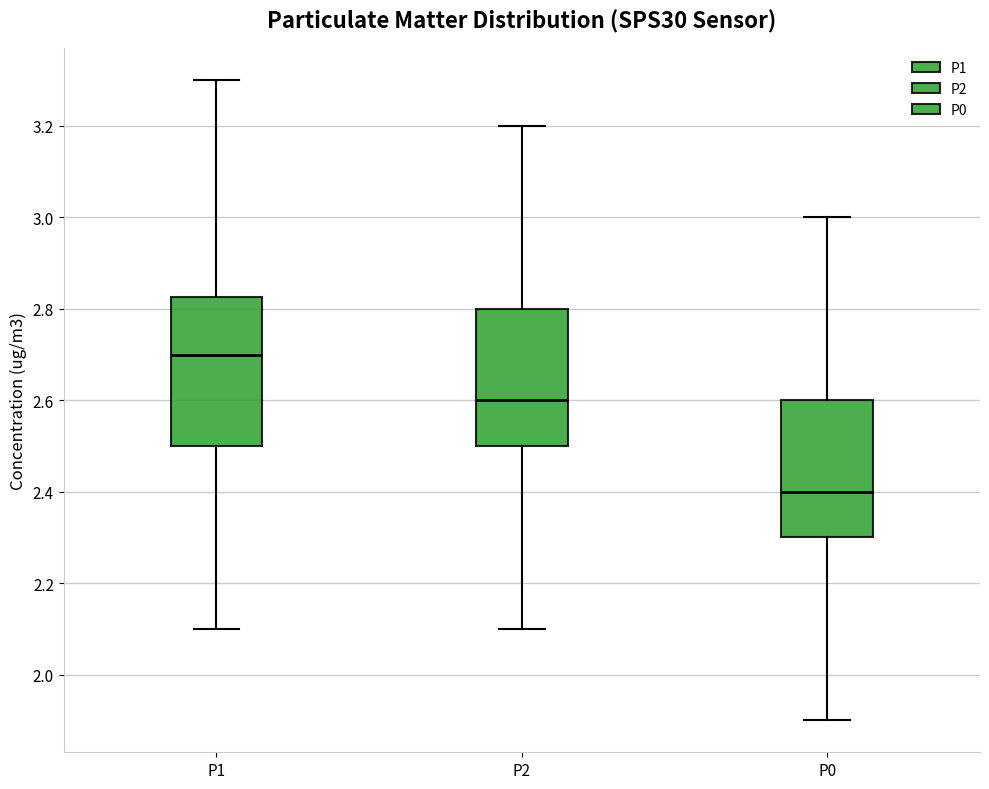

Which box's median line is the highest?

P1